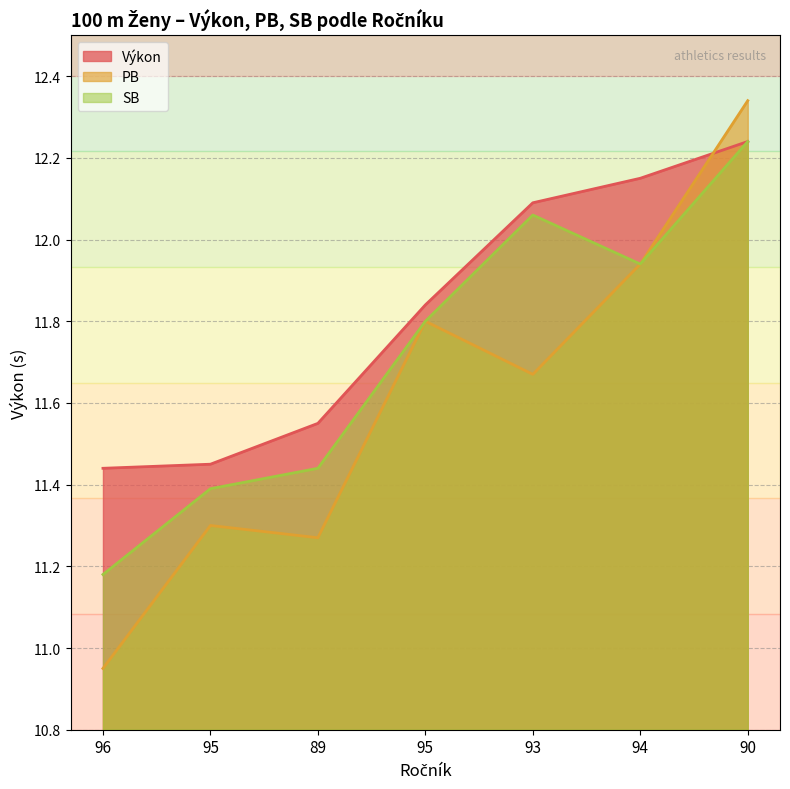

What is the highest value of the SB series?

12.2